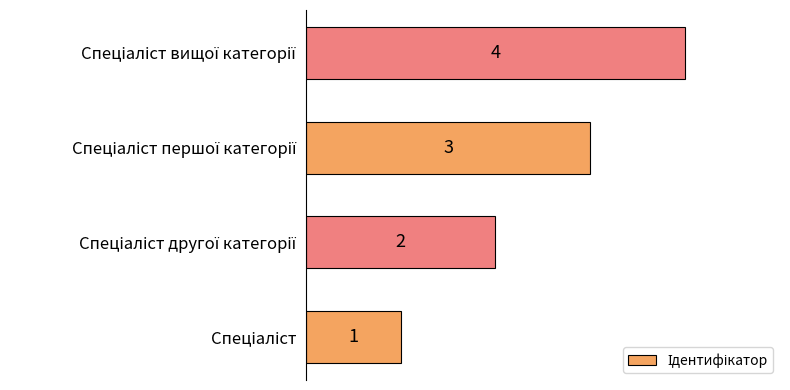

What is the sum of all values?

10